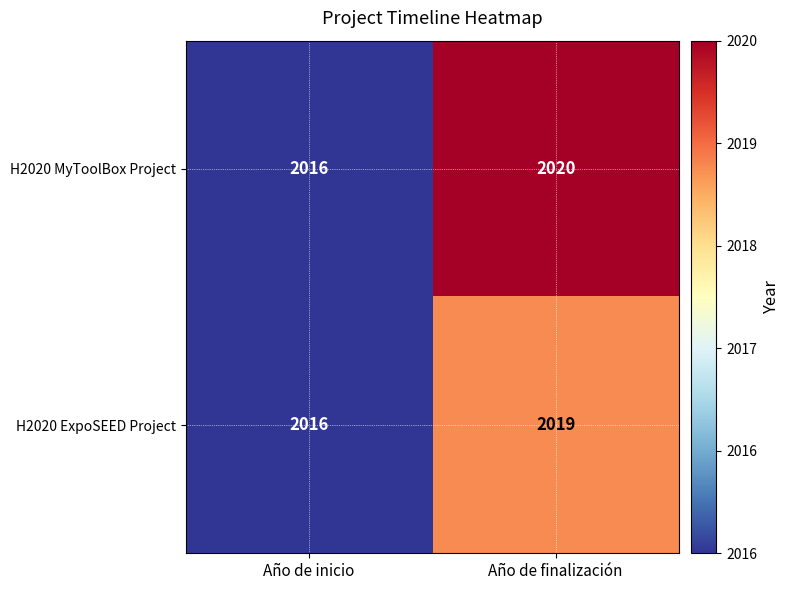

How many categories are shown in the chart?

2